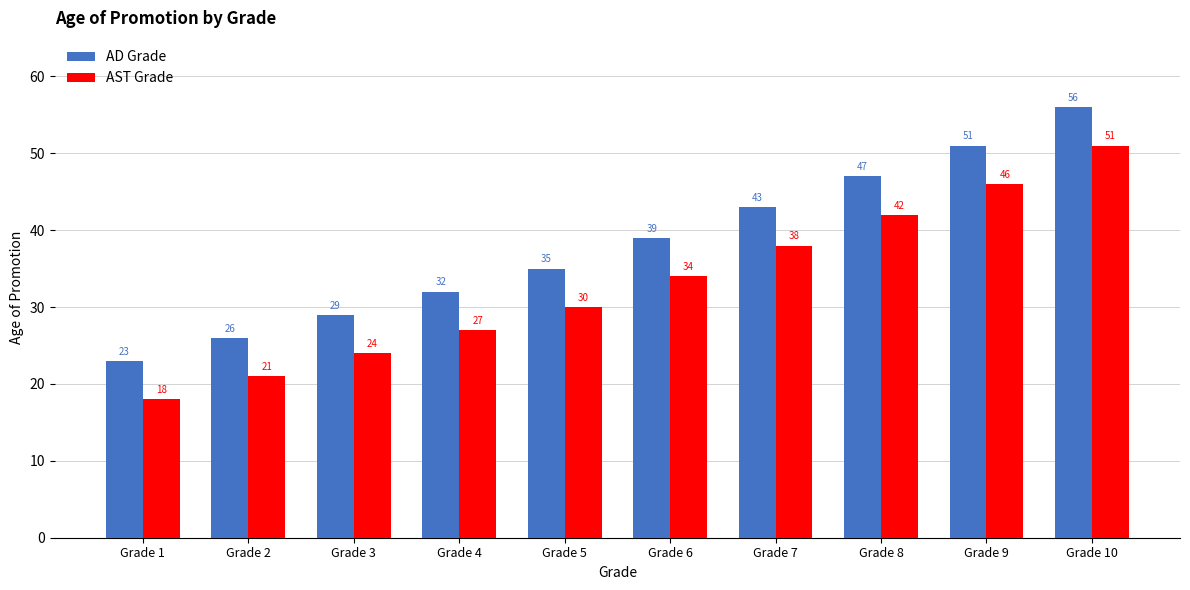

What is the difference between the maximum and minimum values in the AD Grade series?

33